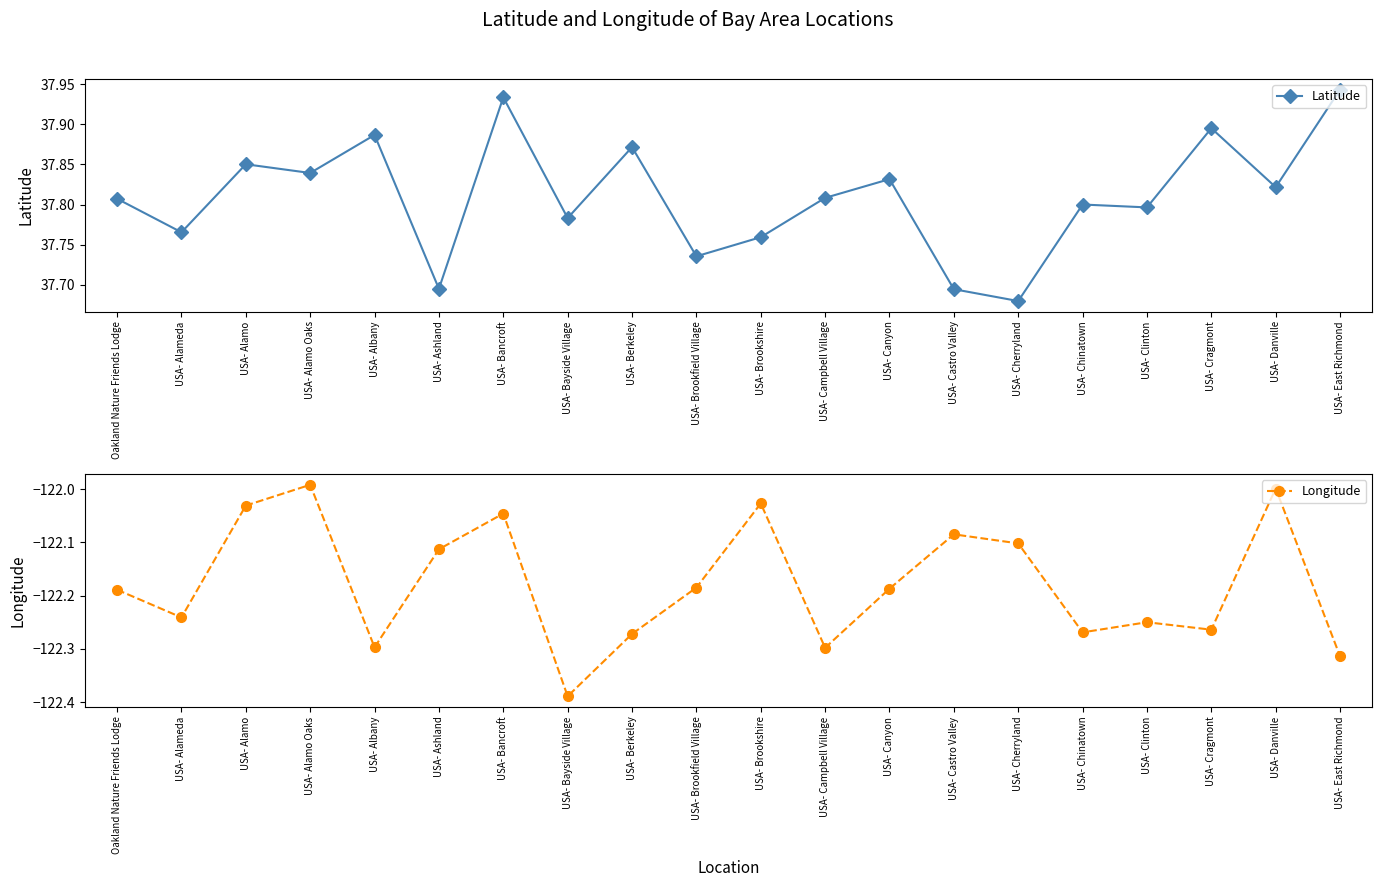

What is the difference between the maximum and minimum values in the Longitude series?

0.4